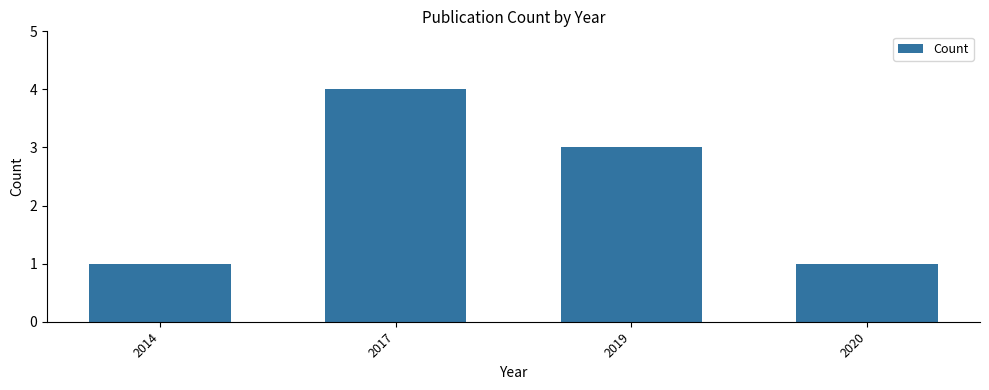

What is the value of the 3rd bar from the left?

3